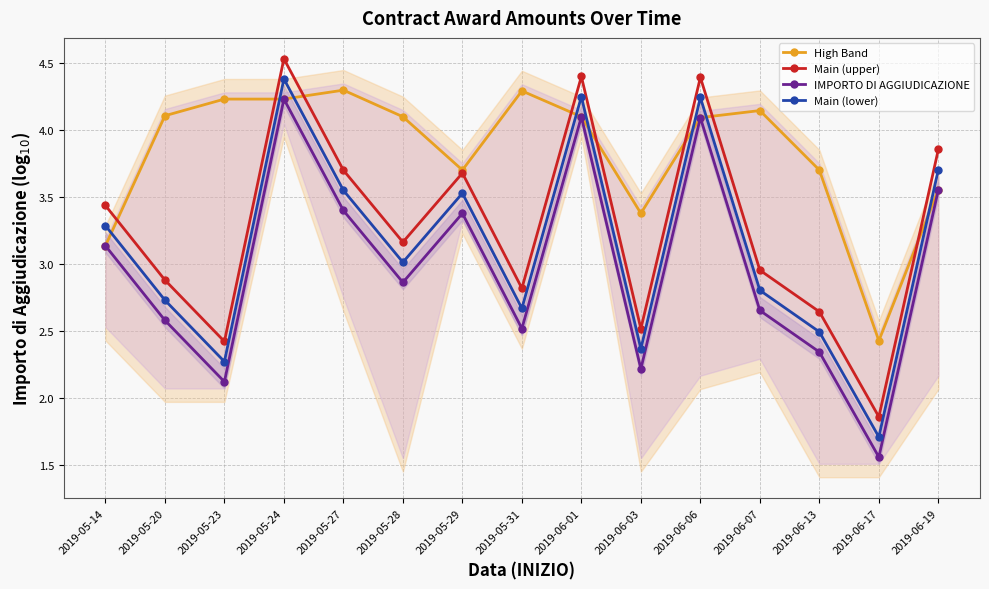

Which category has the highest value in the High Band series?

2019-05-27